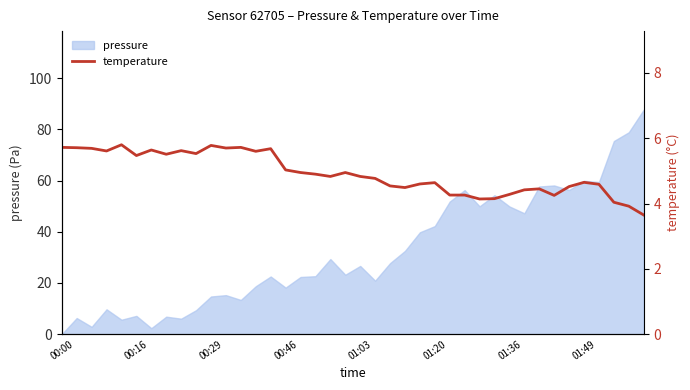

Is it true that pressure equals 12.8 at 00:16?

False